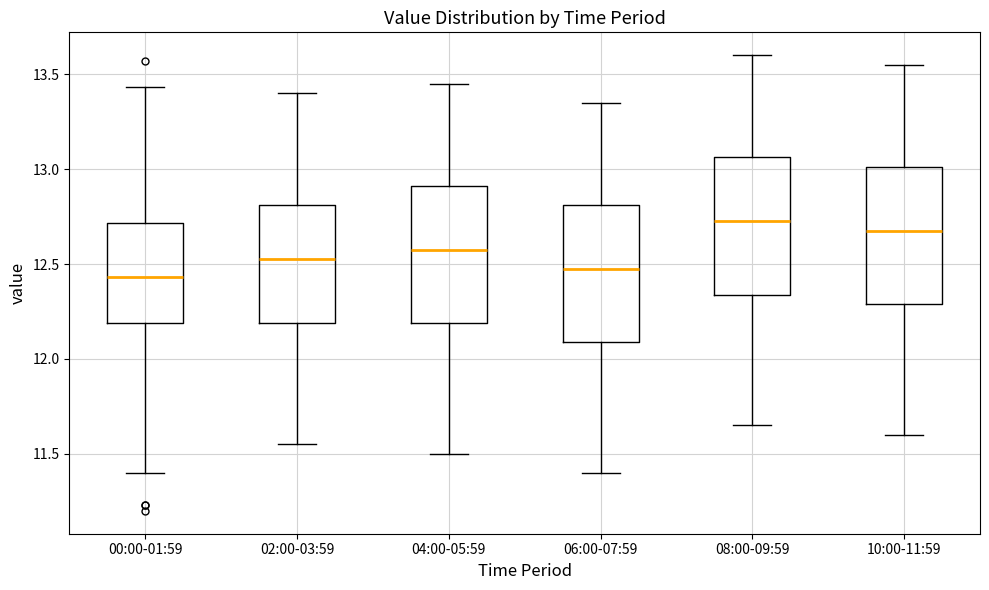

Where is the upper edge of the box for 00:00-01:59 on the y-axis? The values are not printed on the chart, so give them approximately, as read against the axis.

12.70